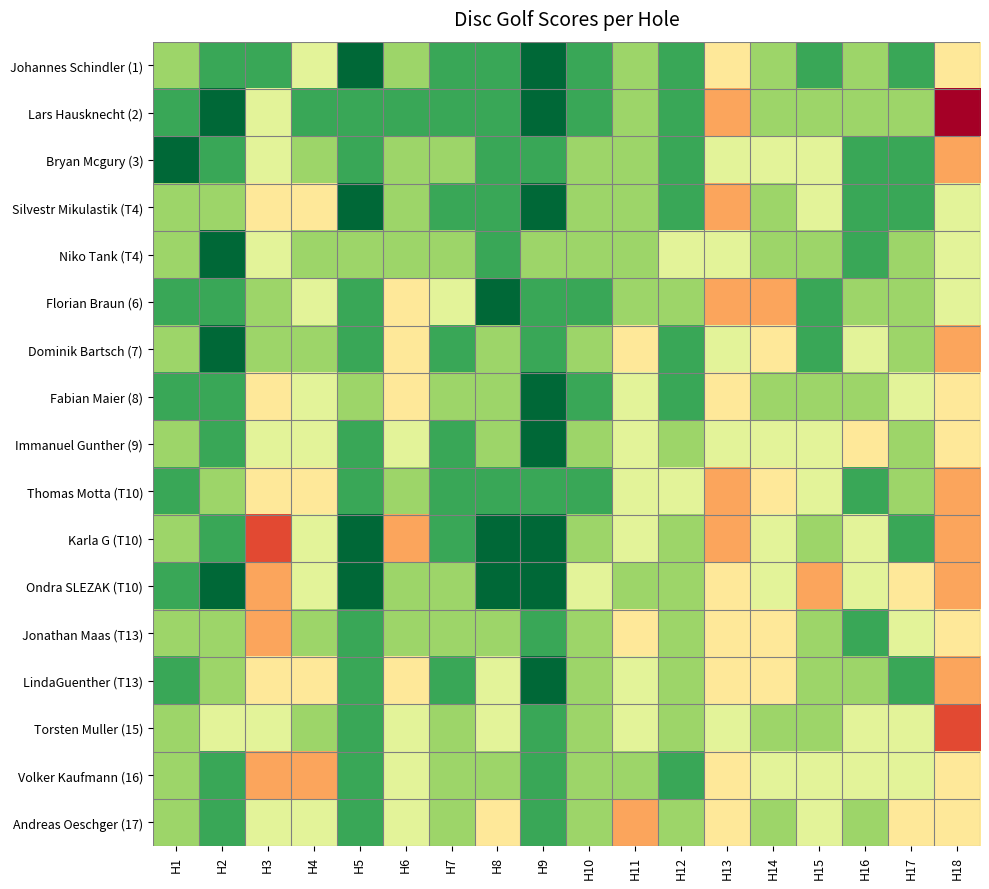

What is the difference between the highest and lowest values at H5?

2